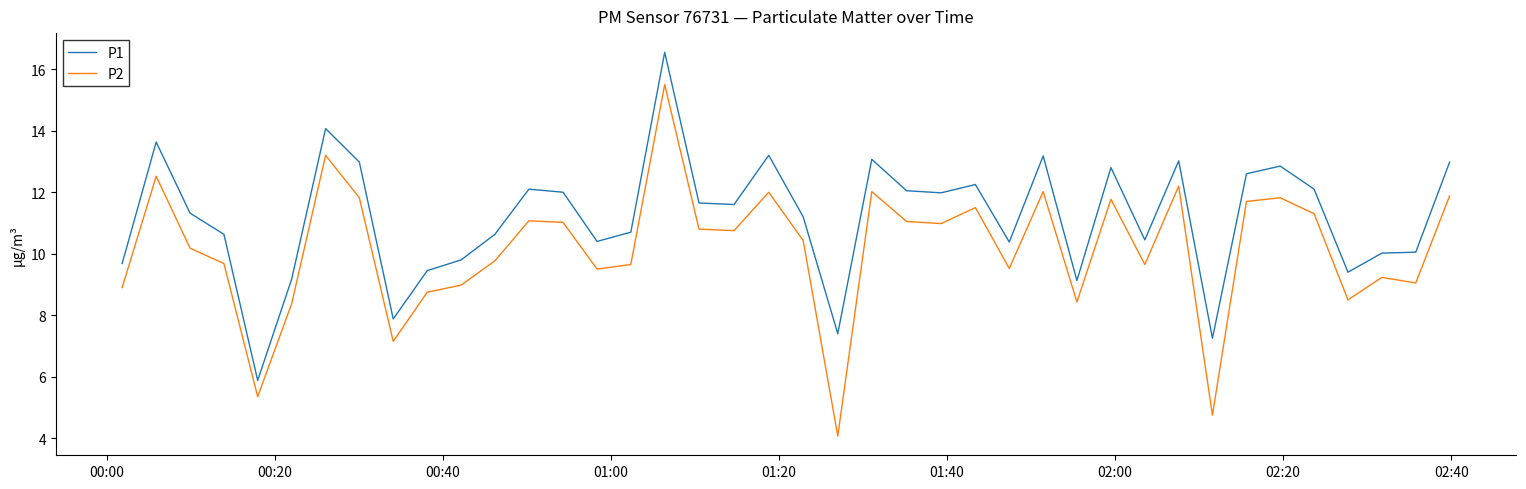

What is the minimum value shown in the chart?

4.1